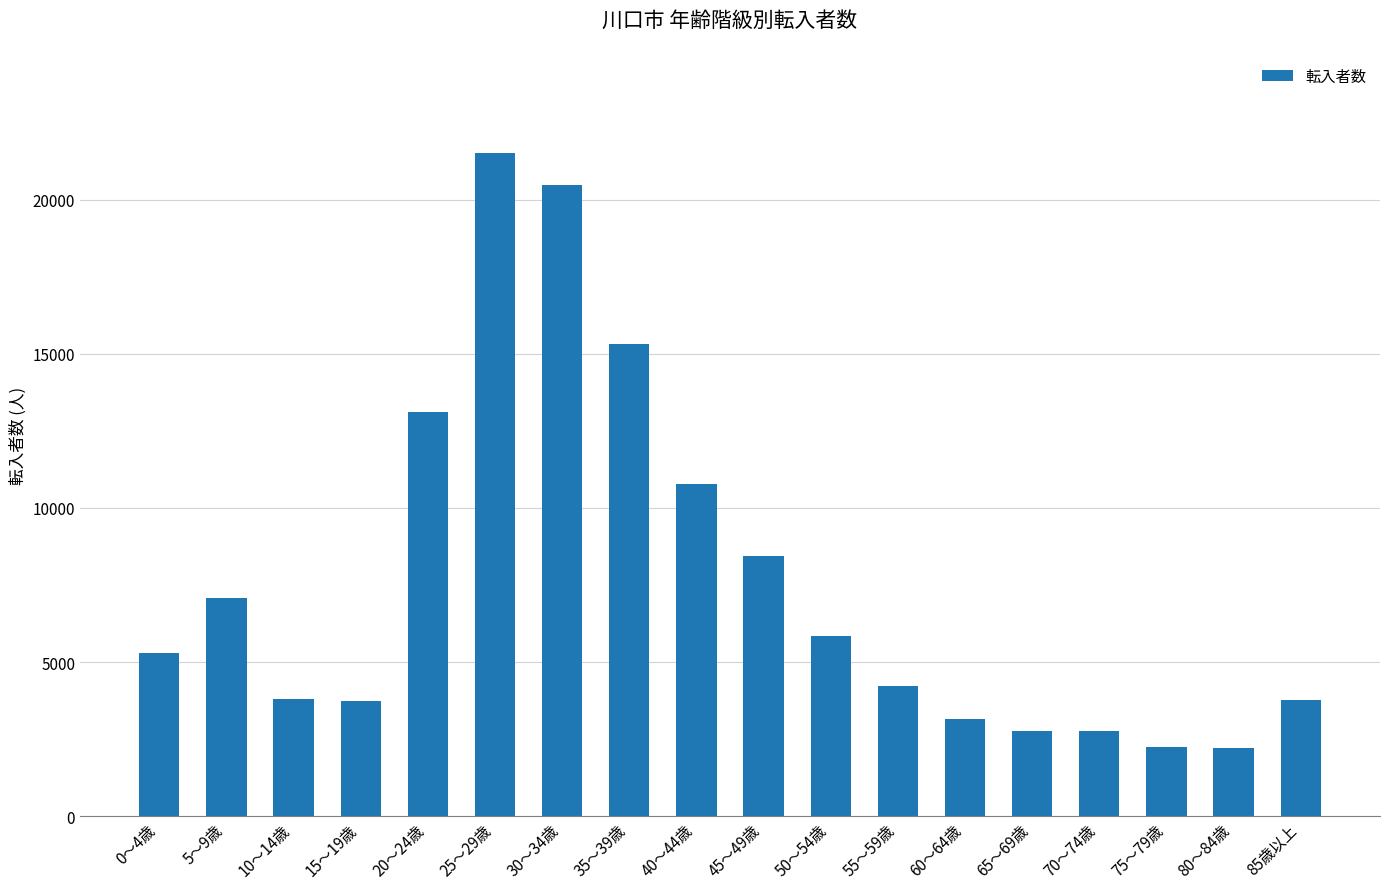

What is the ratio of the value at 60～64歳 to the value at 40～44歳?

0.3